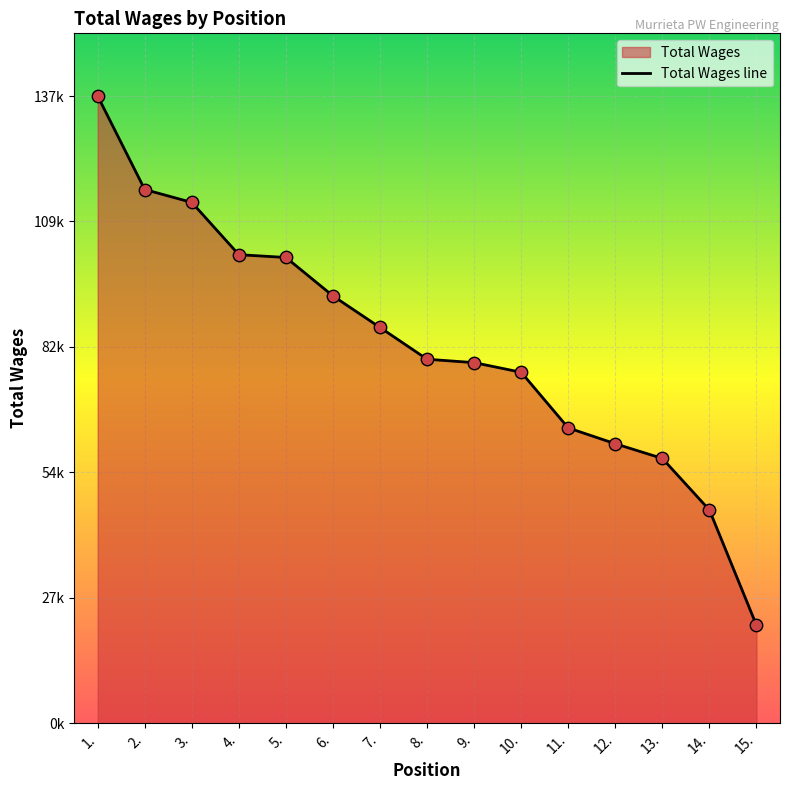

Approximately how many times larger is the value at 12. compared to 9.?

0.8